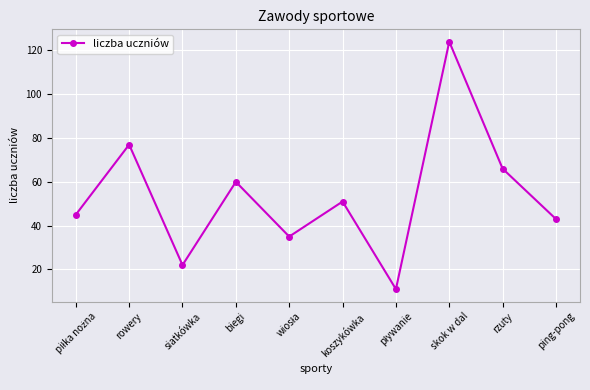

How many lines are shown in the chart?

1